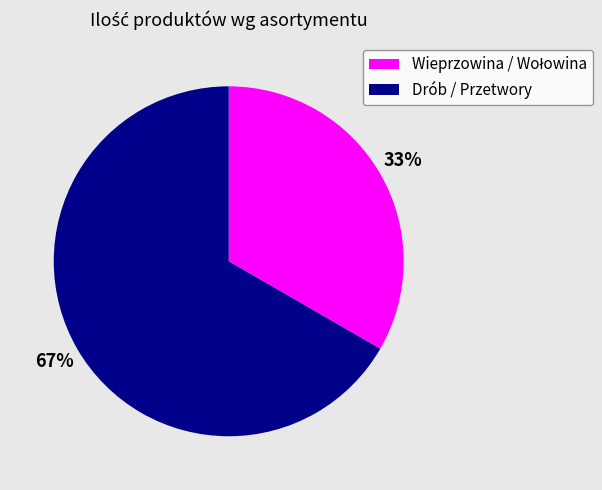

How many segments does this pie chart have?

2